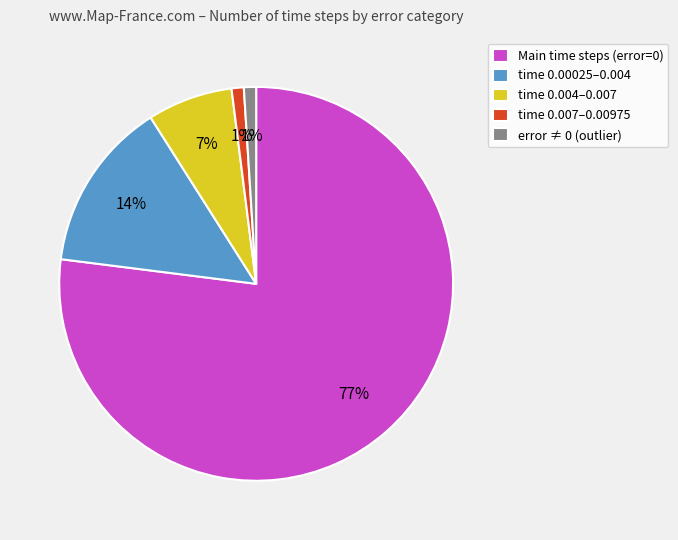

True or false: error ≠ 0 (outlier) accounts for 9% of the total.

False